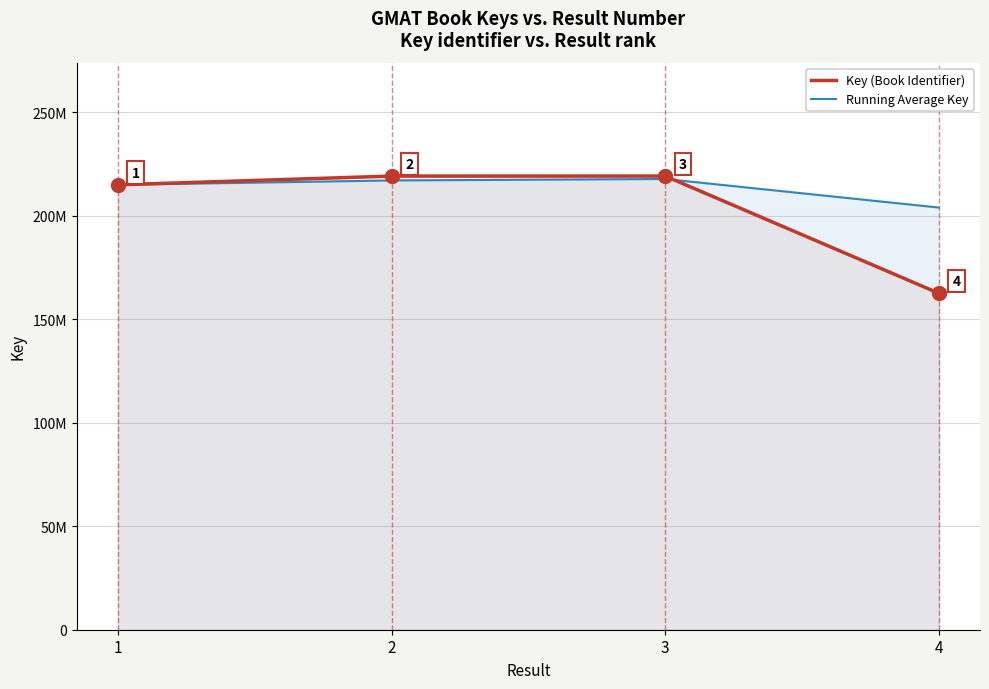

True or false: Running Average Key has more than 1 points higher than both neighbors.

False